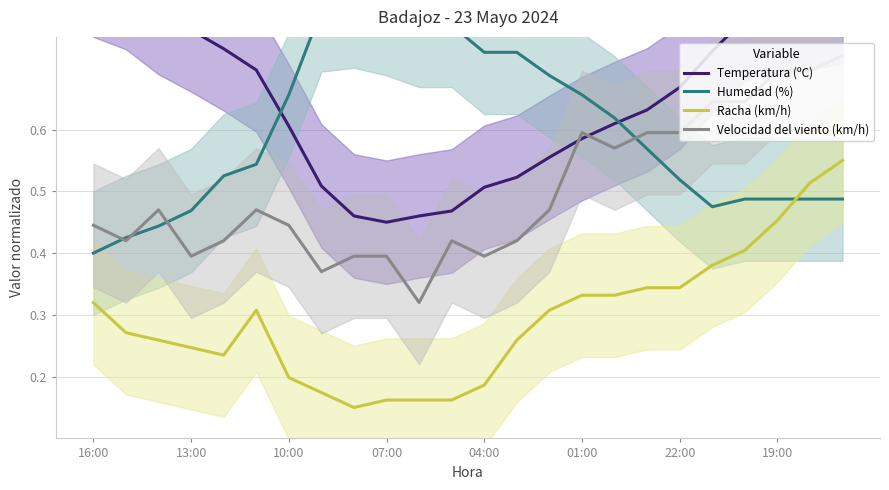

What is the value of the Velocidad del viento (km/h) point at the 19th from the left?

0.6